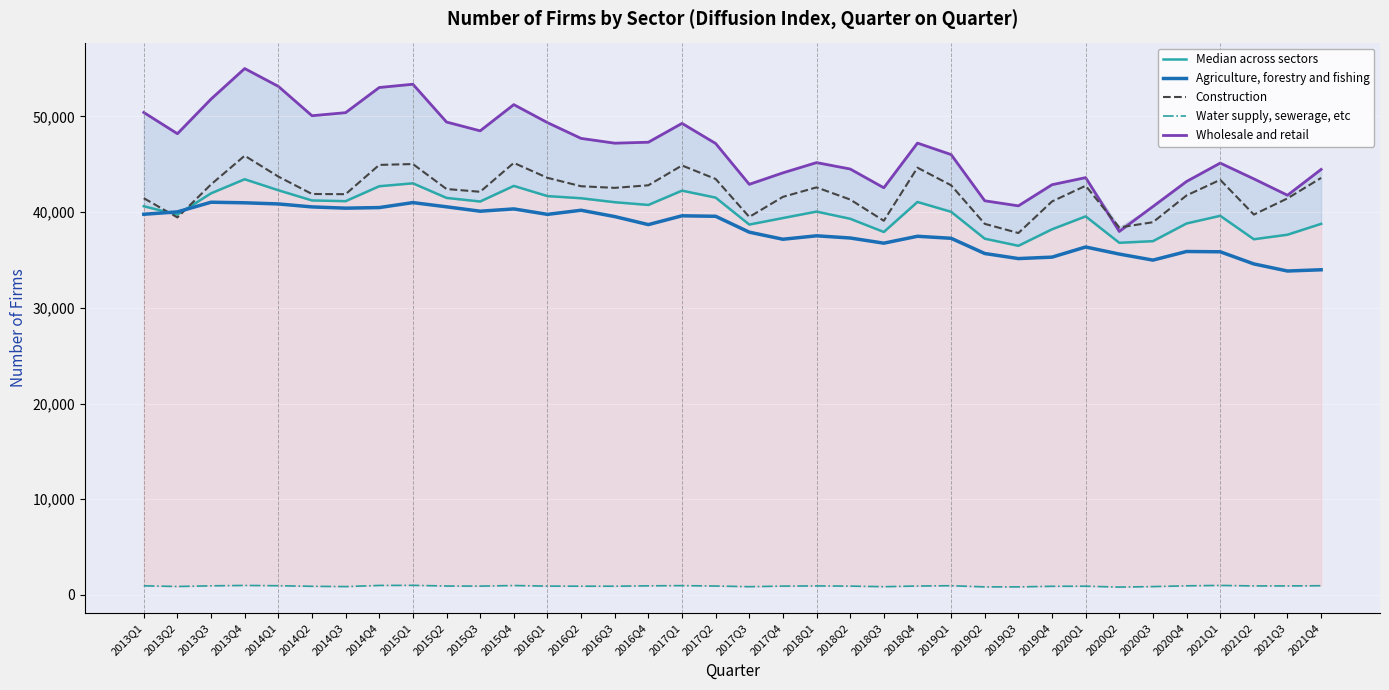

Where is the first local minimum for Water supply, sewerage, etc?

2013Q2